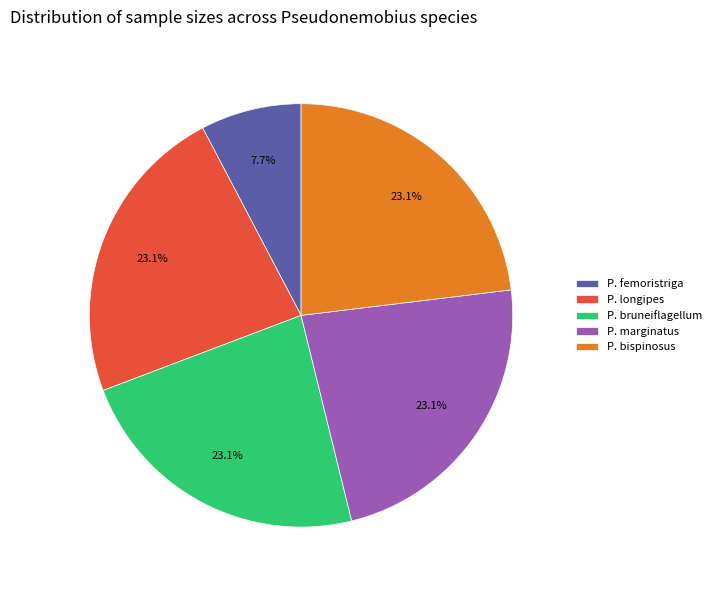

What is the total percentage of P. longipes and P. bispinosus?

46.2%